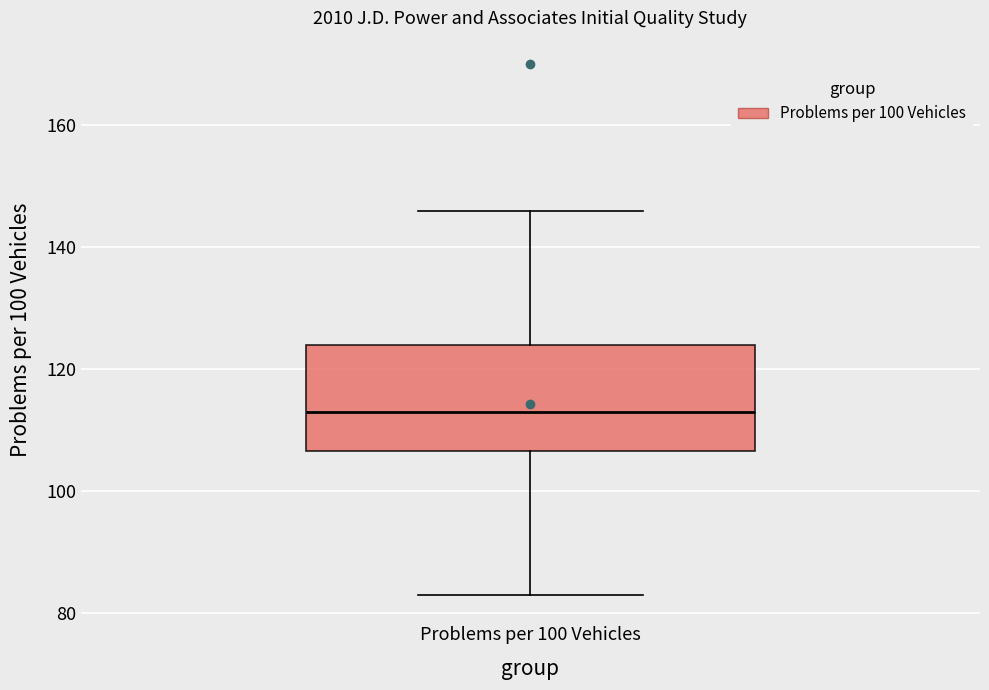

Transcribe this box plot: give where the median line is, the range the box spans, and where the two whiskers end, as read against the y-axis. The values are not printed on the chart, so give them approximately, as read against the axis.

median 114, box 106 to 124, whiskers 84 to 146